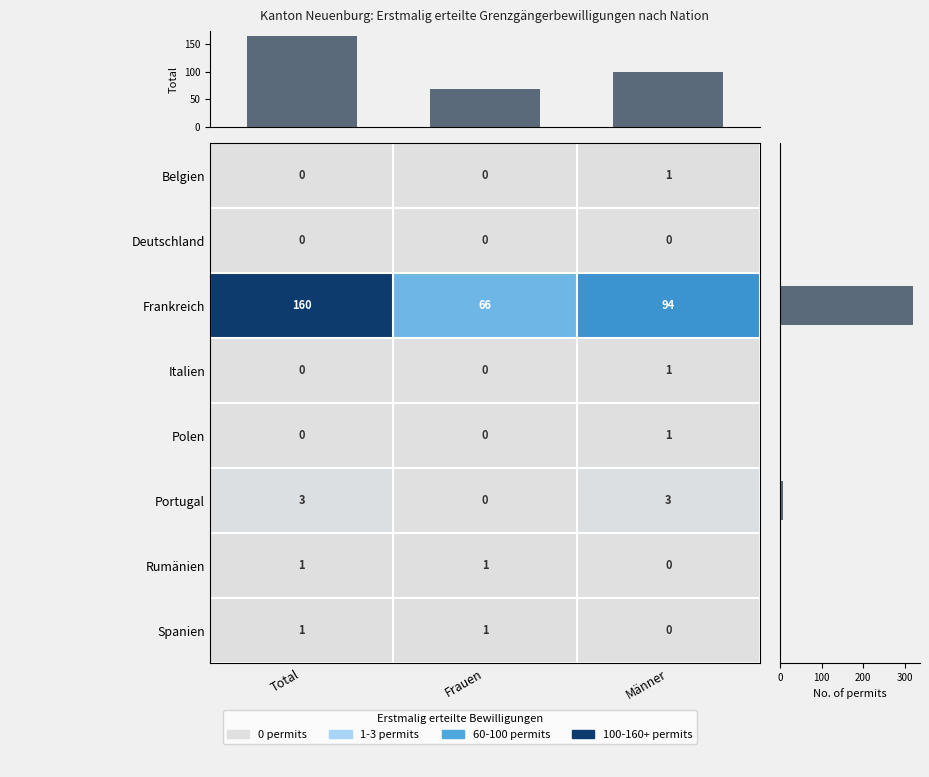

What is the approximate value of Frankreich at Männer, to the nearest 10?

90